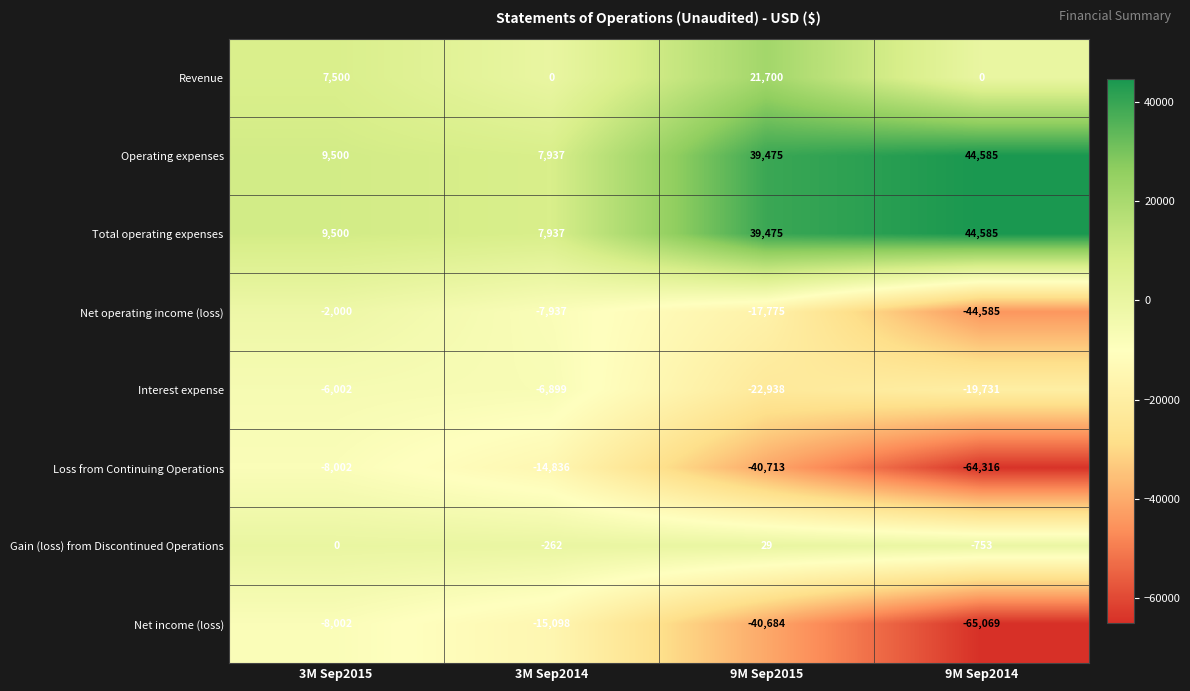

How many distinct data groups are displayed?

8